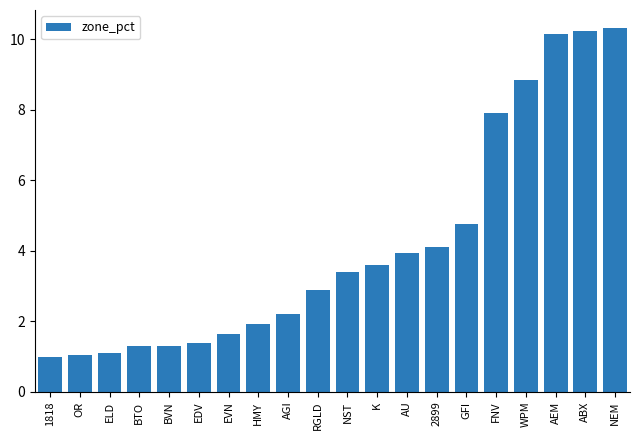

How many data points are less than 3?

10